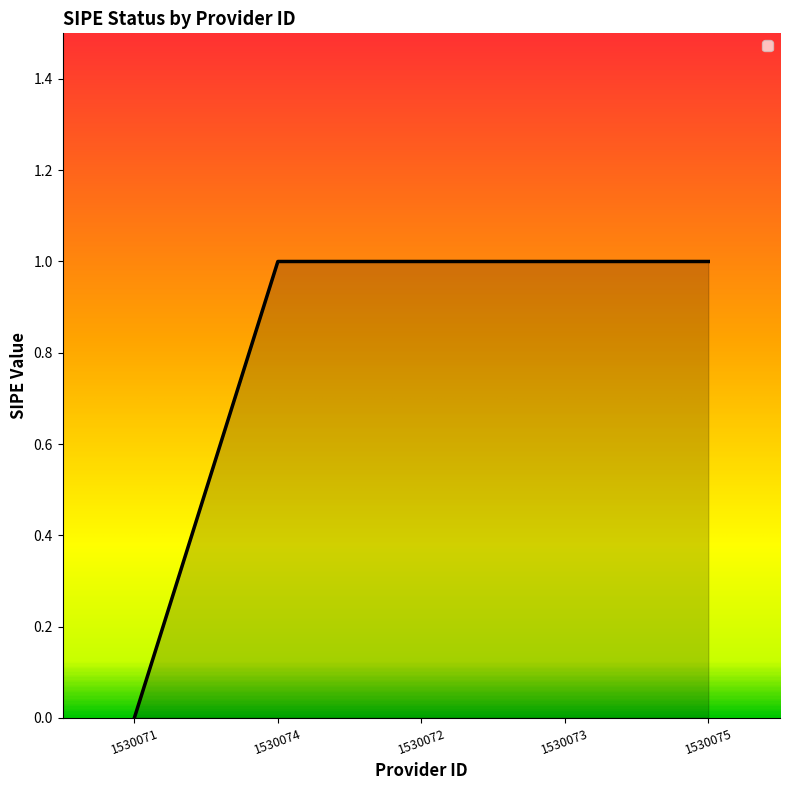

Count the values in the range 1 to 2.

4